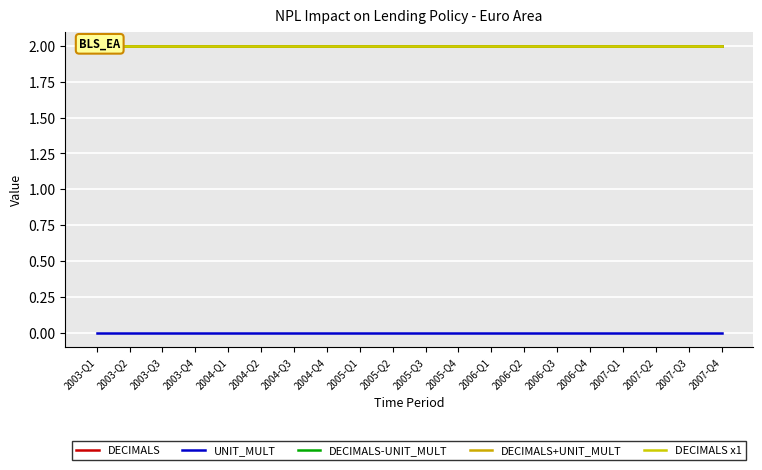

The value of DECIMALS at 2005-Q1 is 2. True or false?

True